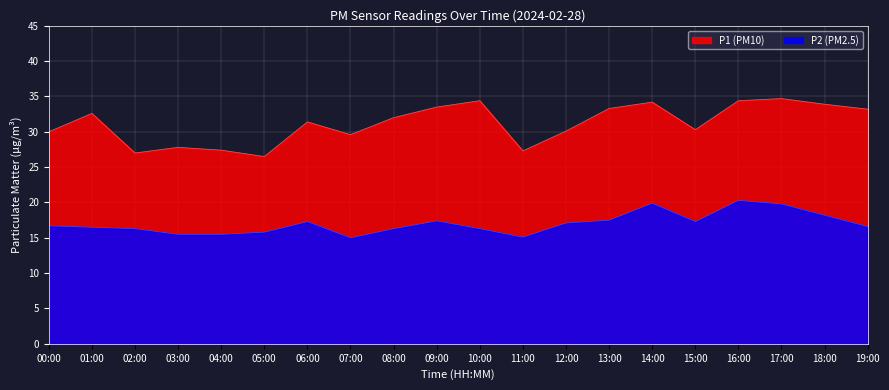

What is the label of the 2nd point from the right?

18:00